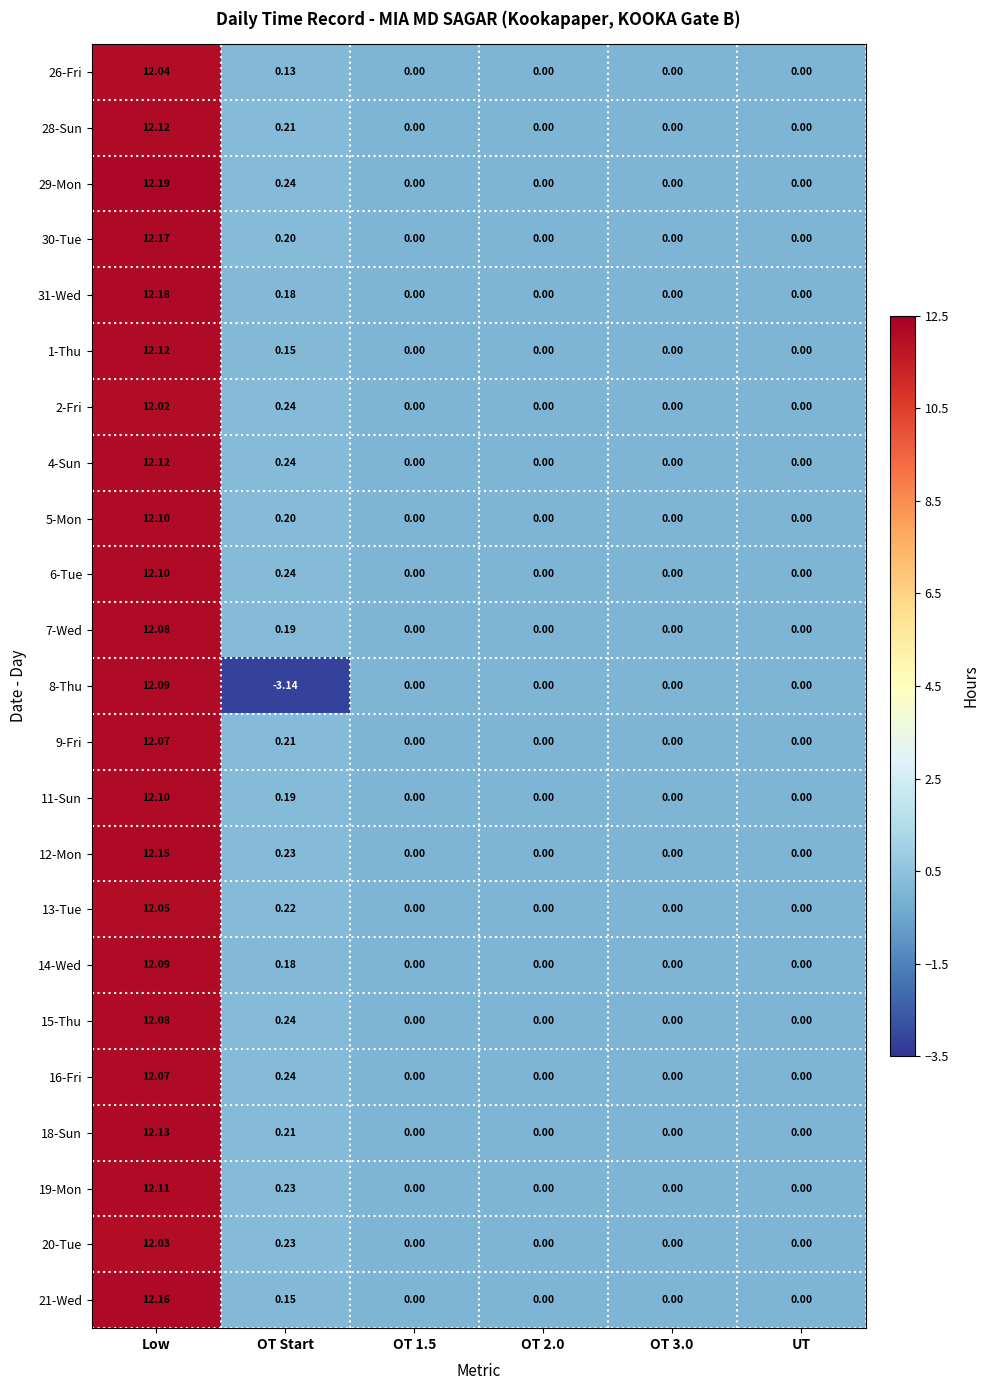

At which category is the sum across all series the highest?

Low